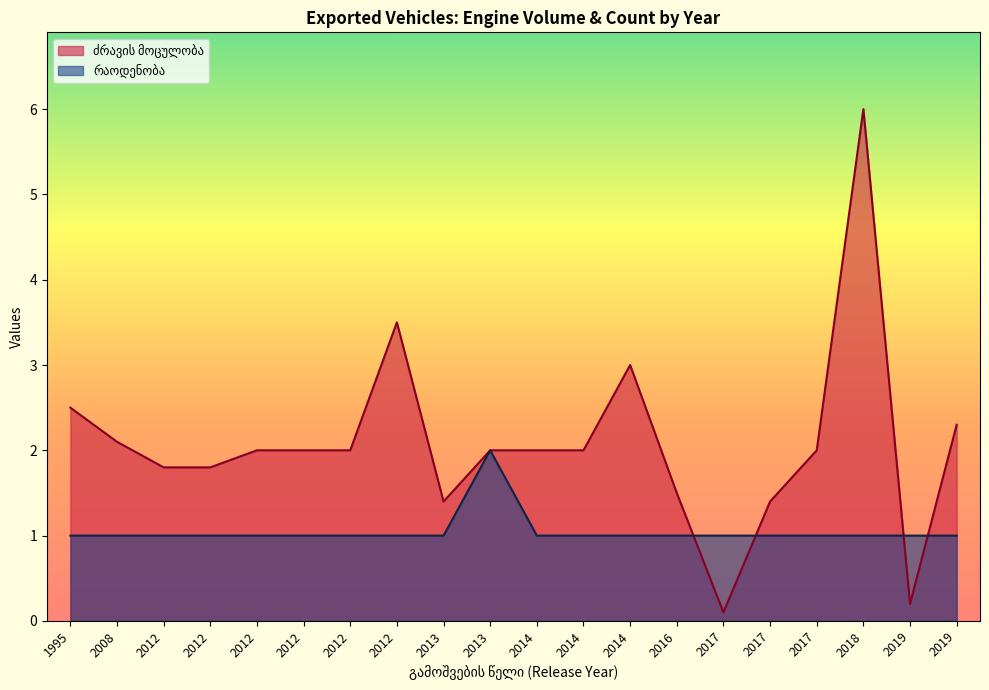

What is the value of the რაოდენობა point at the 1st from the left?

1.0